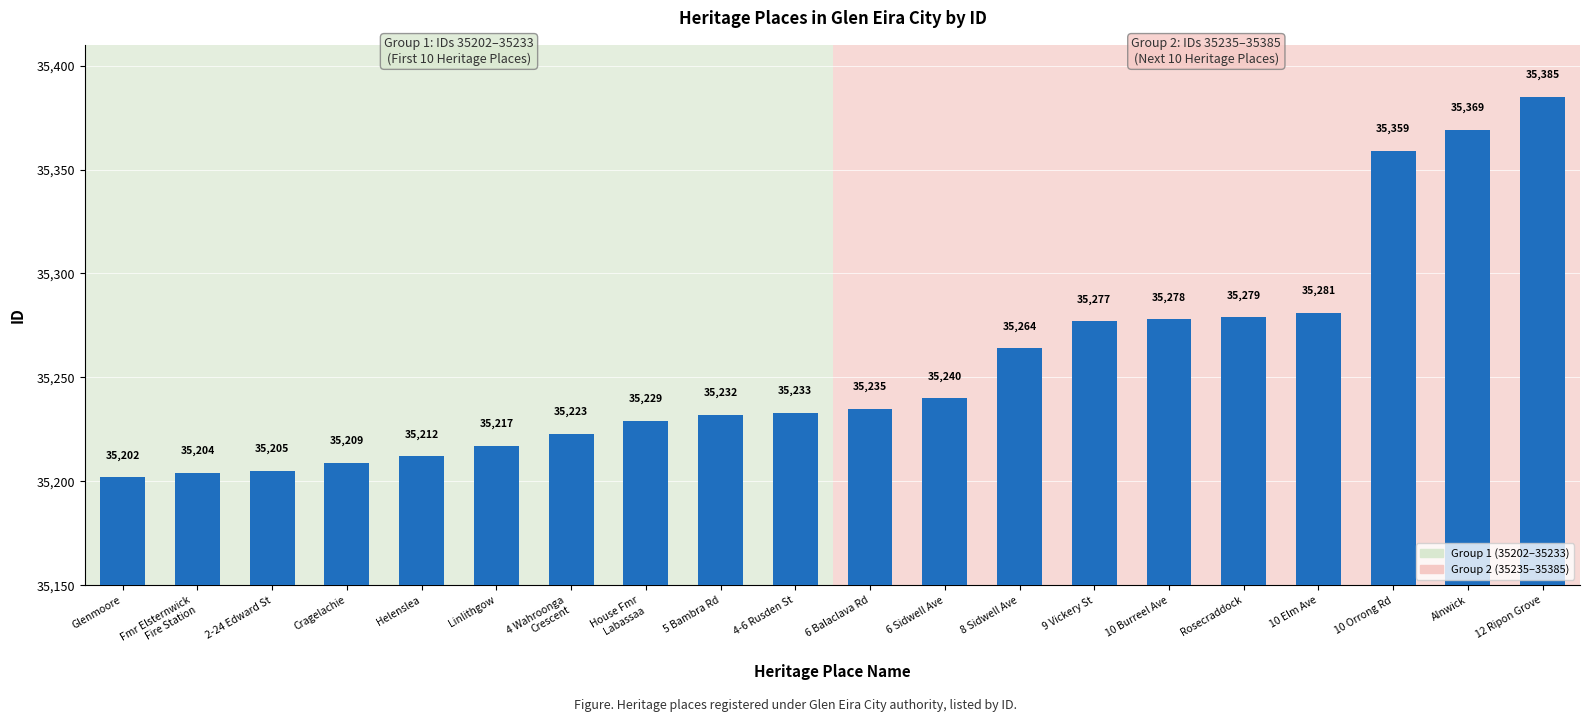

What is the label of the 7th bar from the right?

9 Vickery St